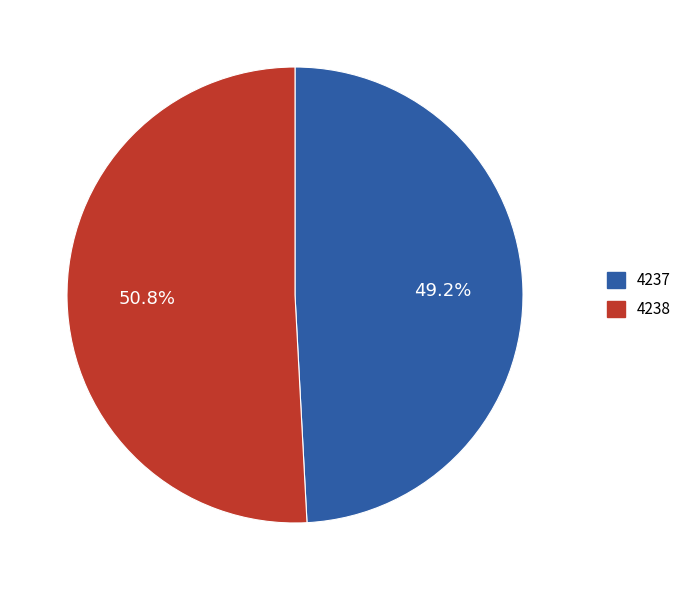

Which has a higher value, 4237 or 4238?

4238